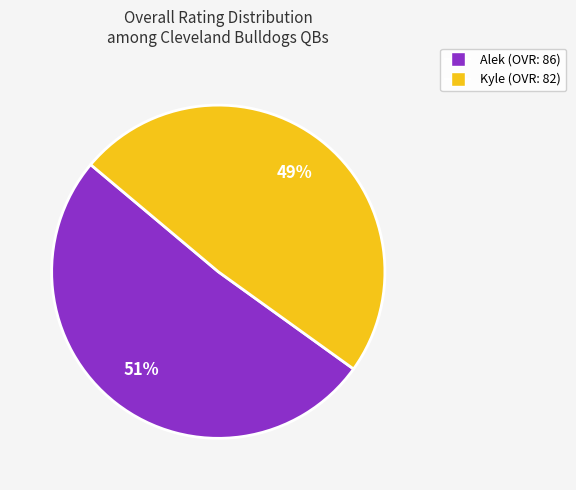

The Kyle slice represents 39% of the pie. True or false?

False